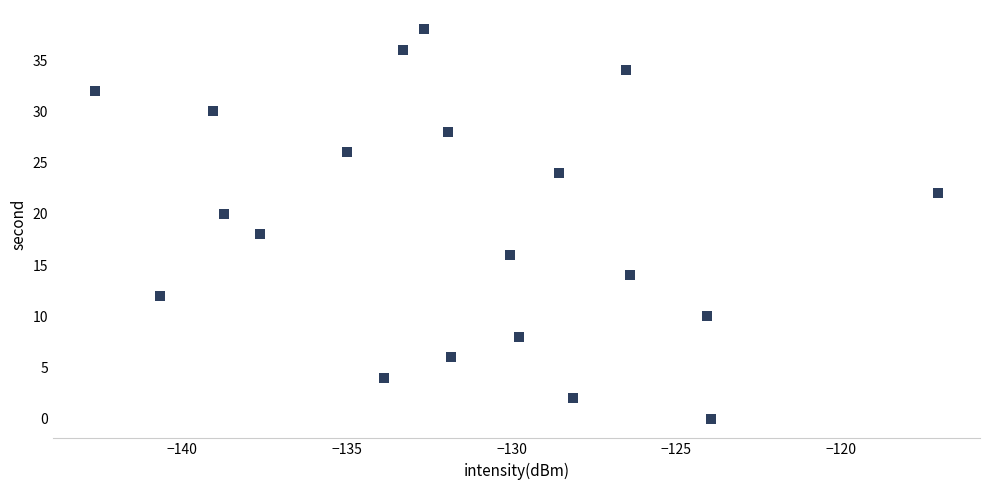

What is the range of Y values (max minus min)?

38